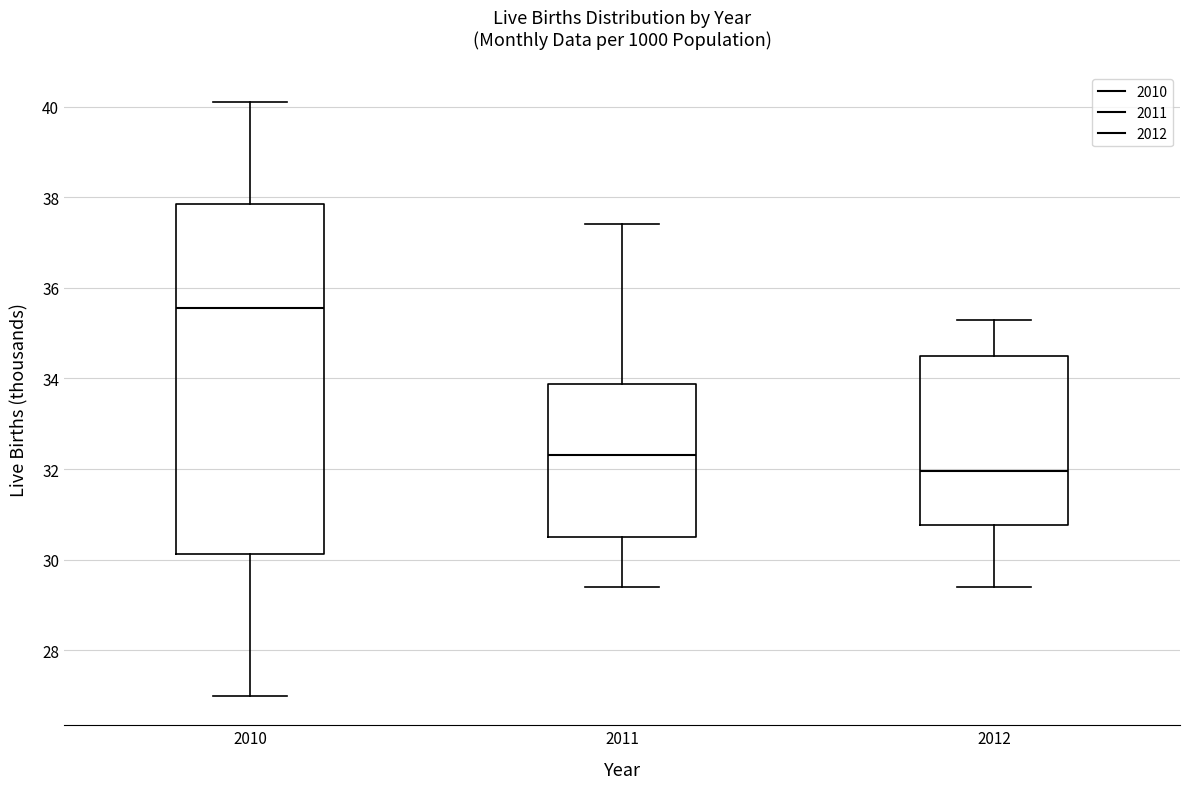

Where is the lower edge of the box at x = 2010 on the y-axis? The values are not printed on the chart, so give them approximately, as read against the axis.

30.2